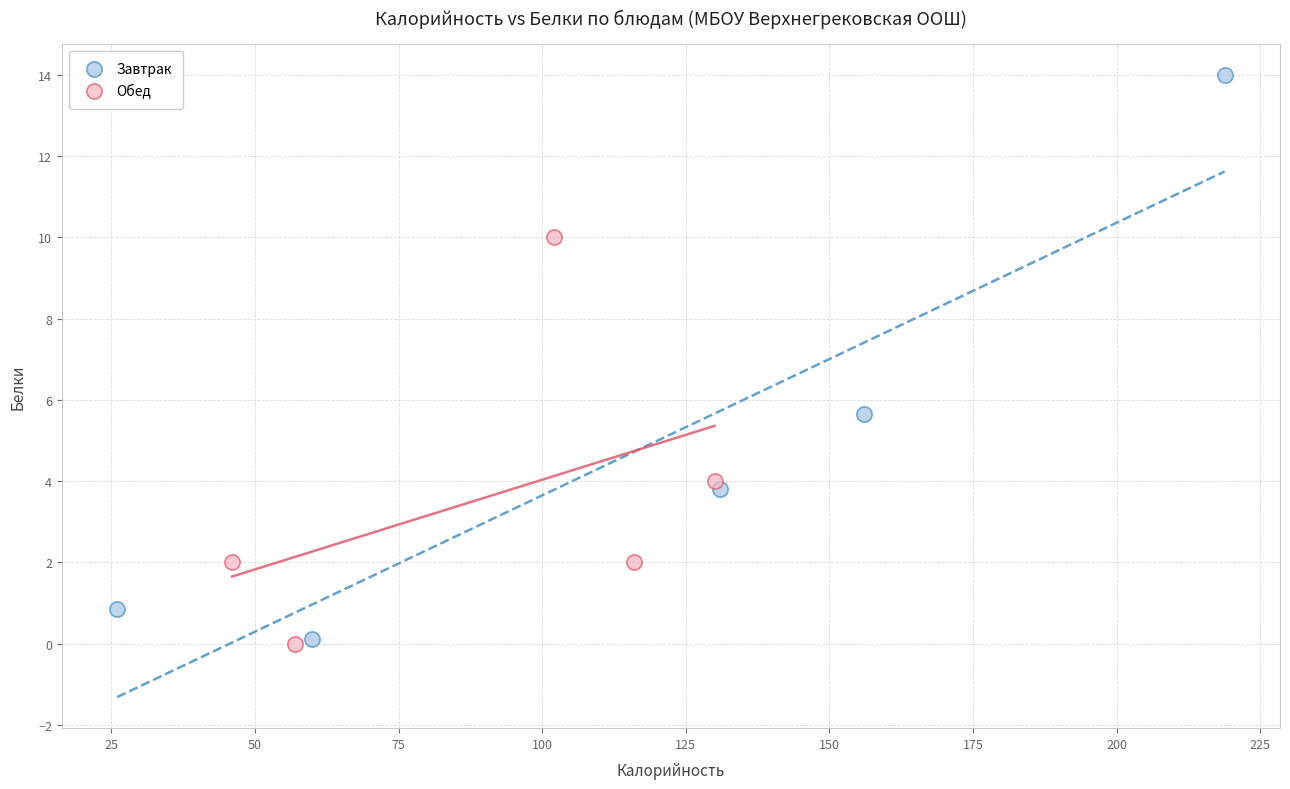

Which series contains the highest Y value?

Завтрак